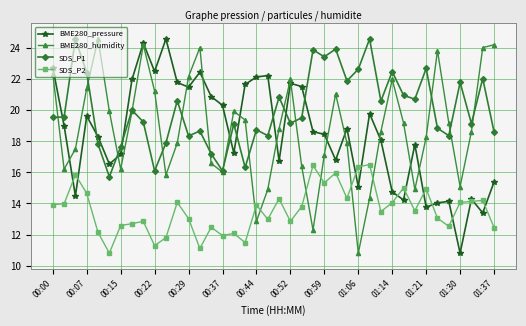

How many intersections are there between SDS_P1 and BME280_pressure?

9